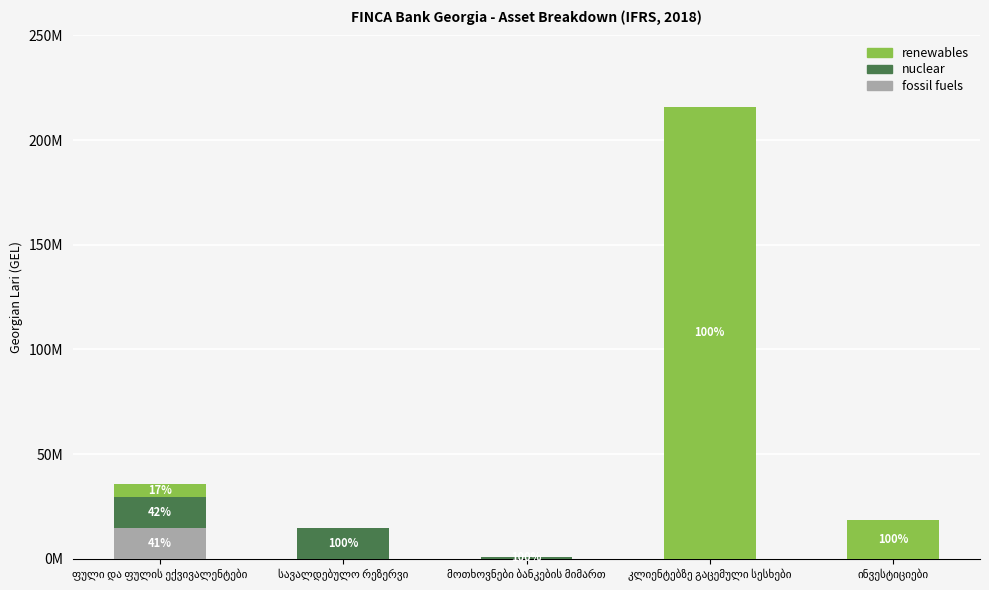

What is the spread (max minus min) of values at სავალდებულო რეზერვი?

14813979.9